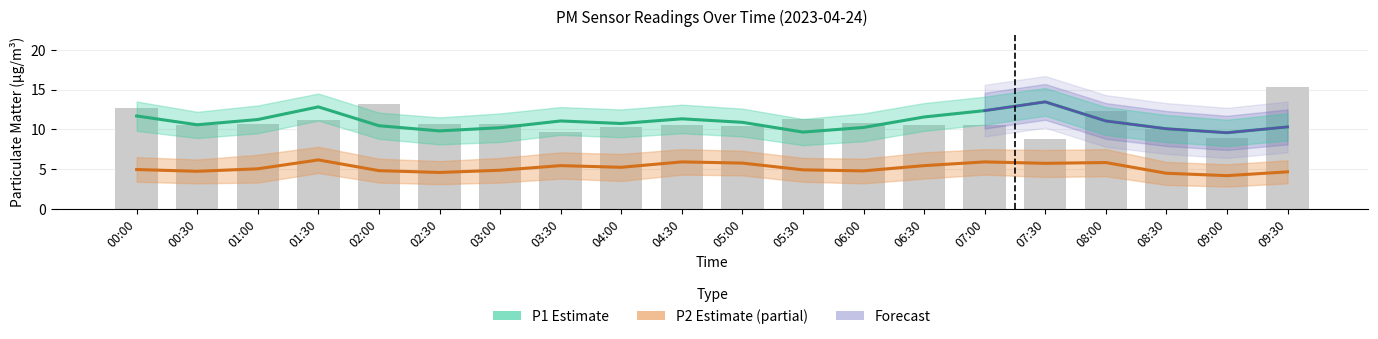

Count the number of categories in the chart.

20